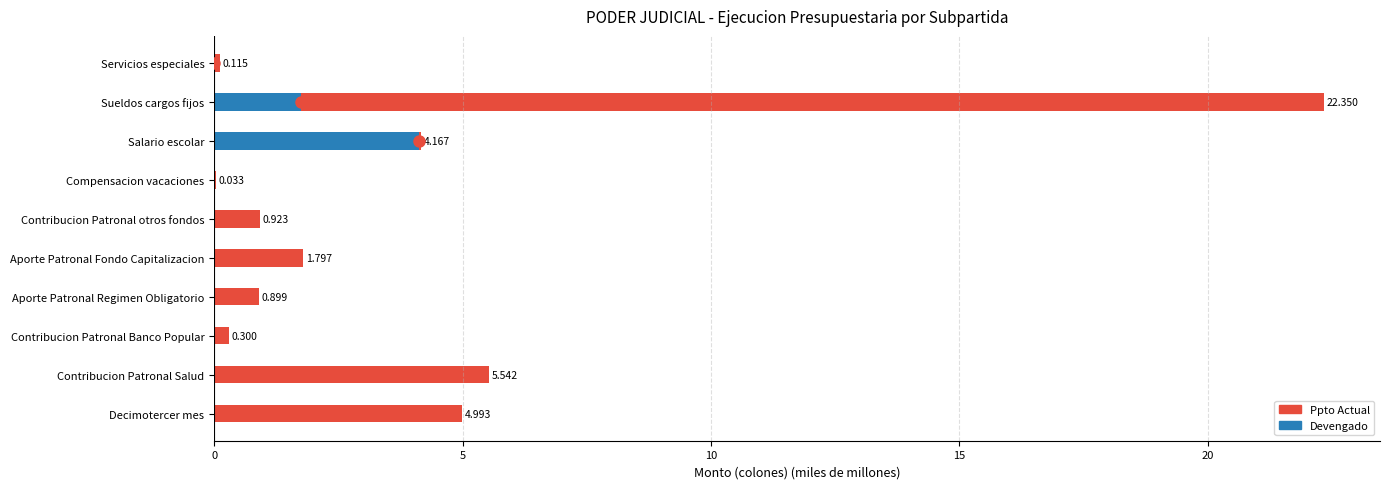

Is the value of Devengado at Aporte Patronal Fondo Capitalizacion greater than the value of Ppto Actual at Contribucion Patronal Banco Popular?

No